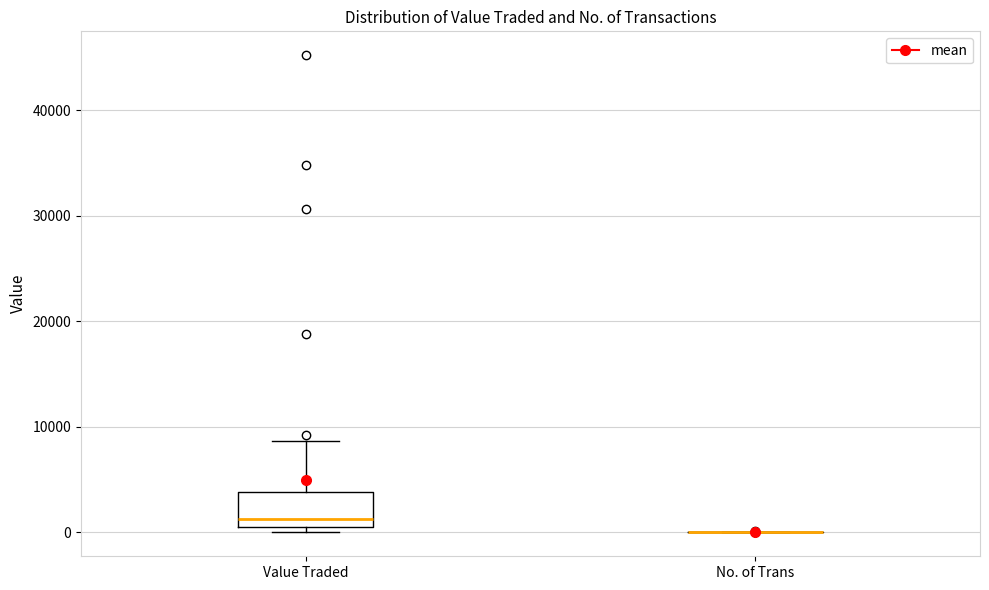

Reading left to right, read every box against the y-axis: the position of its median line, the range the box covers, and the ends of its whiskers. The values are not printed on the chart, so give them approximately, as read against the axis.

Value Traded: median 1000, box 0 to 4000, whiskers 0 (just below the box's lower edge) to 9000
No. of Trans: box collapsed to a line at 0, whiskers 0 to 0